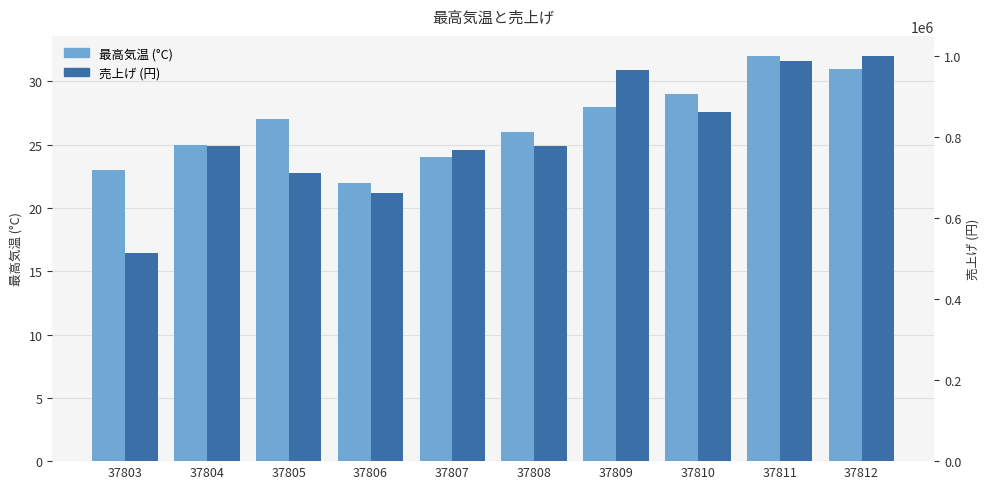

At which category is the sum across all series the highest?

37812